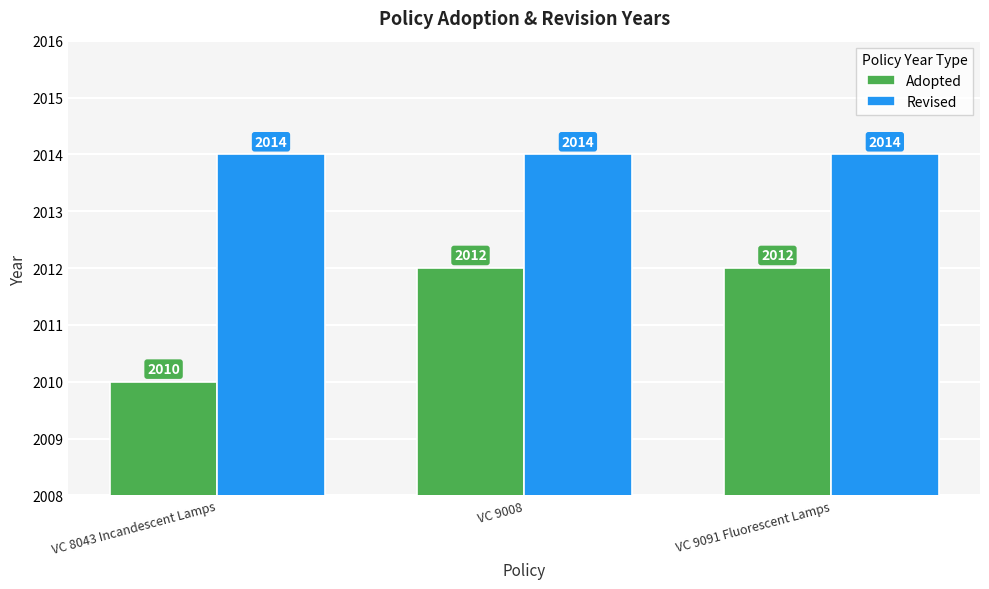

List the series in order of their peak value, lowest first.

Adopted, Revised